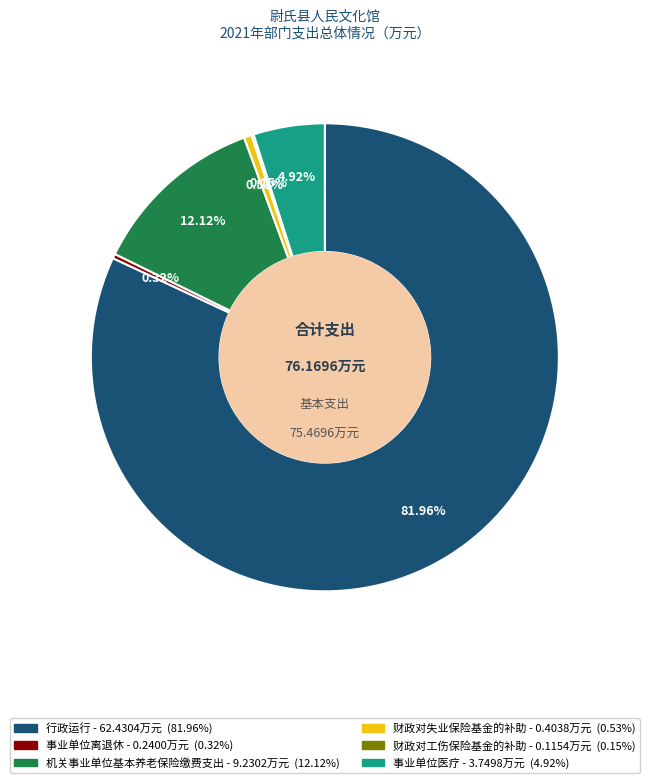

Is 行政运行 the majority of the pie?

Yes